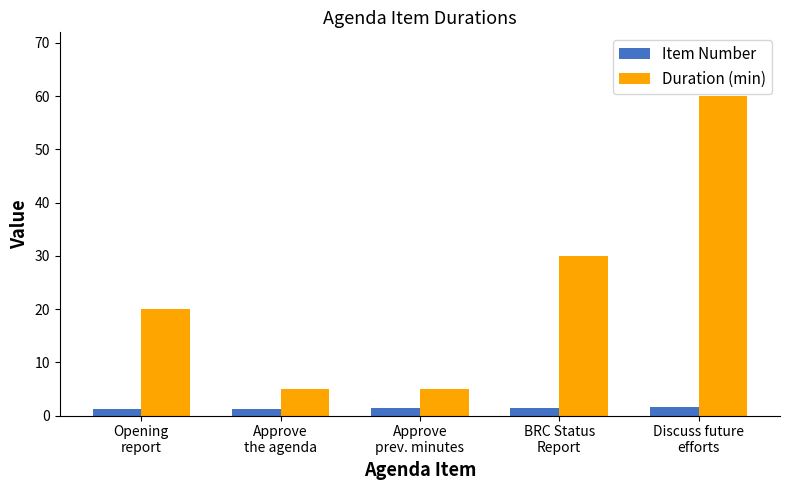

What is the label of the 4th bar from the left?

BRC Status
Report